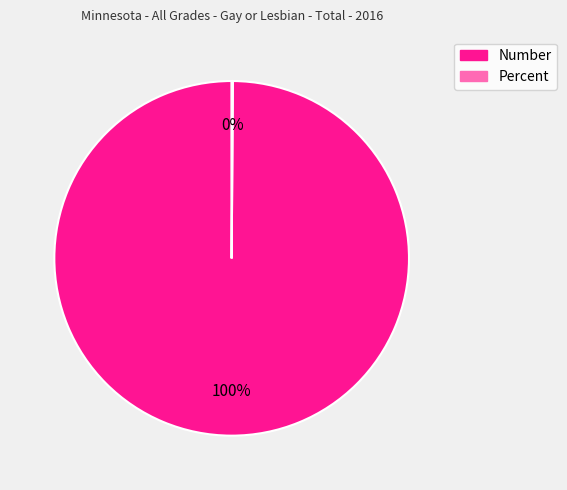

Which slice is the largest?

Number